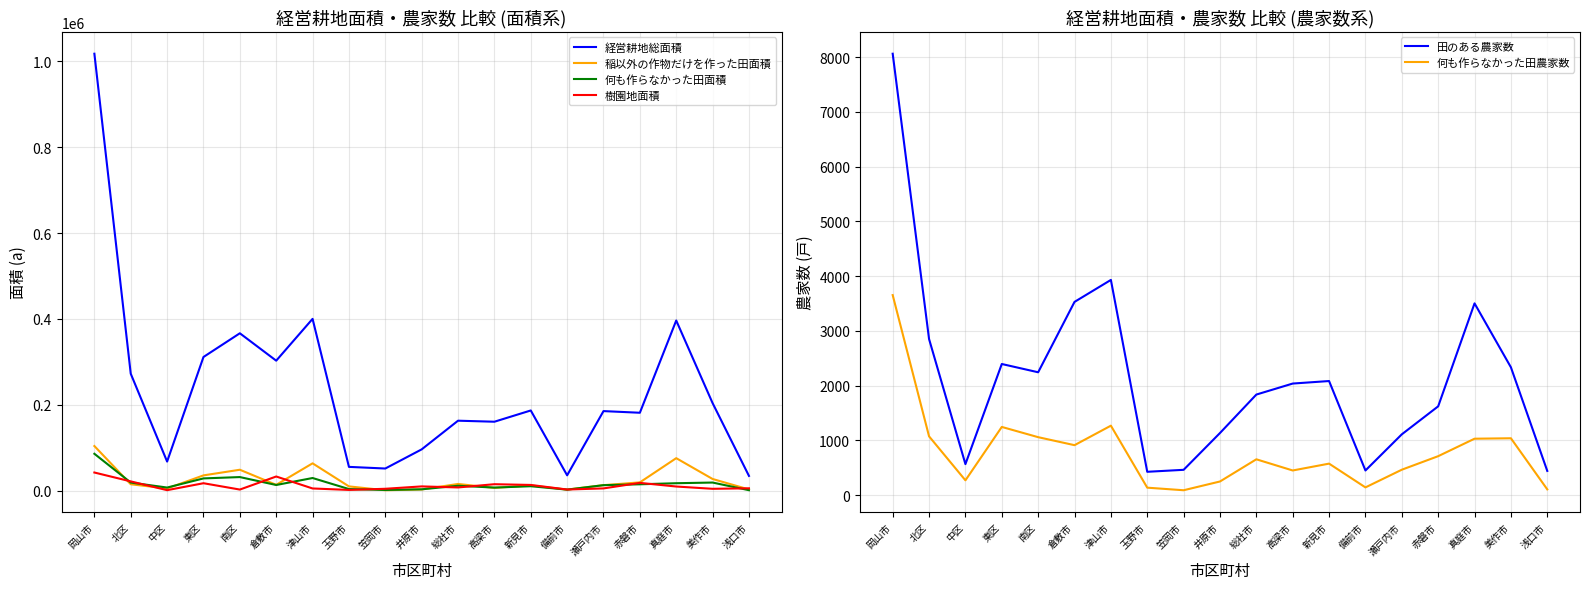

What are all the series names shown in the legend?

経営耕地総面積, 稲以外の作物だけを作った田面積, 何も作らなかった田面積, 樹園地面積, 田のある農家数, 何も作らなかった田農家数